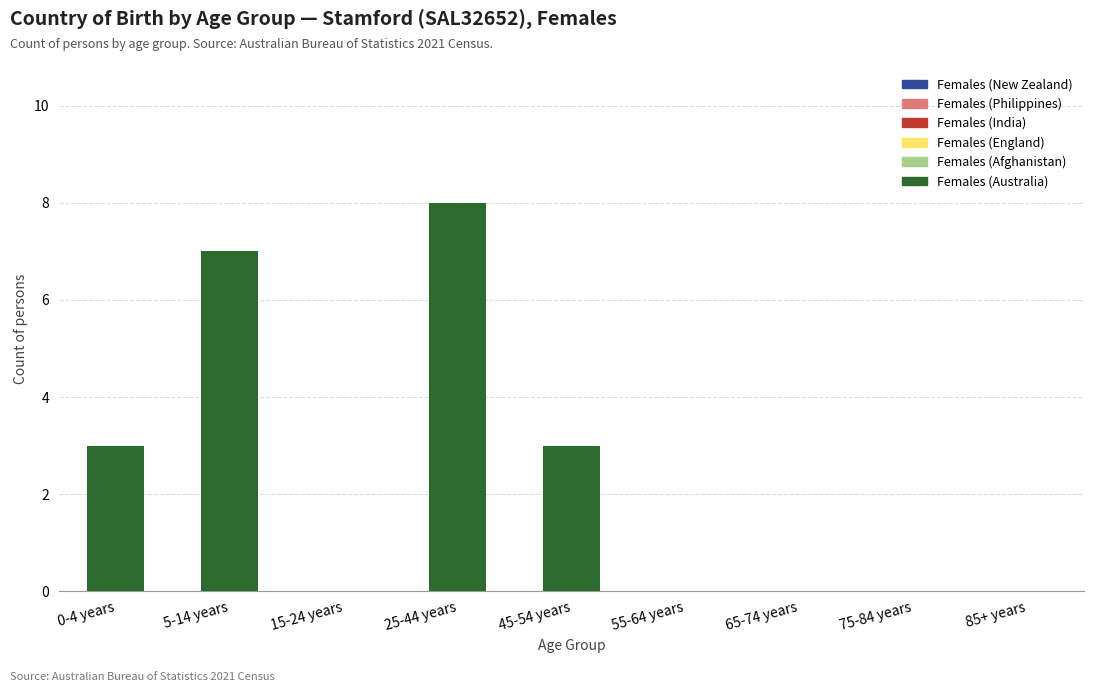

The chart shows a value of 4 at 65-74 years. True or false?

False